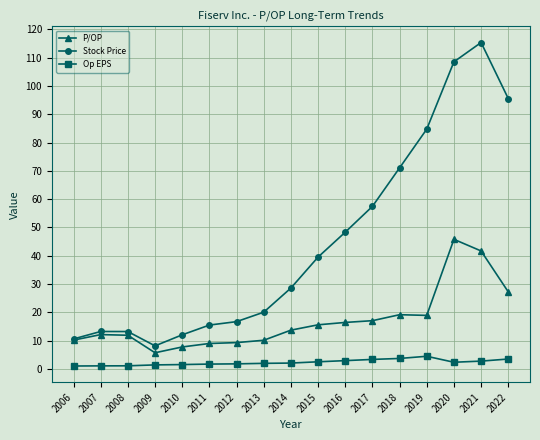

The Op EPS series shows 2.1 at 2014. True or false?

True